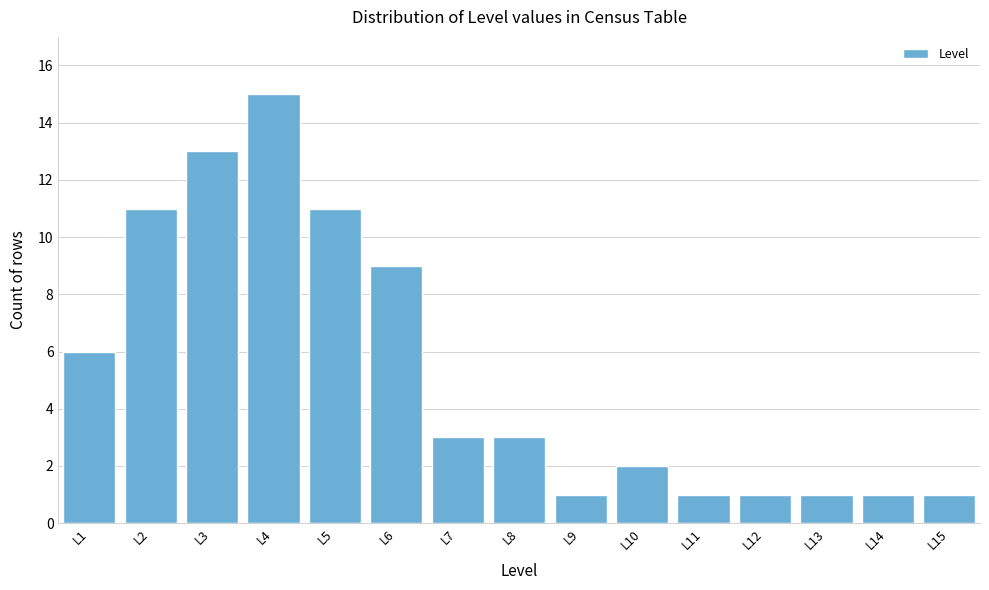

Reading left to right, transcribe all the data shown in this chart.

L1=6	L2=11	L3=13	L4=15	L5=11	L6=9	L7=3	L8=3	L9=1	L10=2	L11=1	L12=1	L13=1	L14=1	L15=1